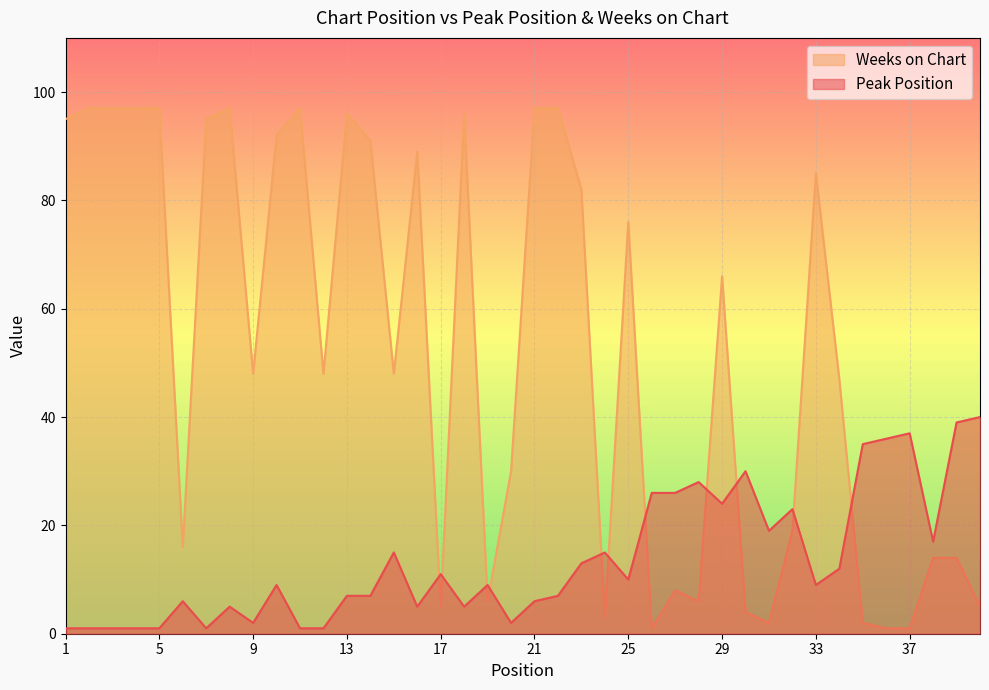

How many data points in Peak Position are less than 9?

18